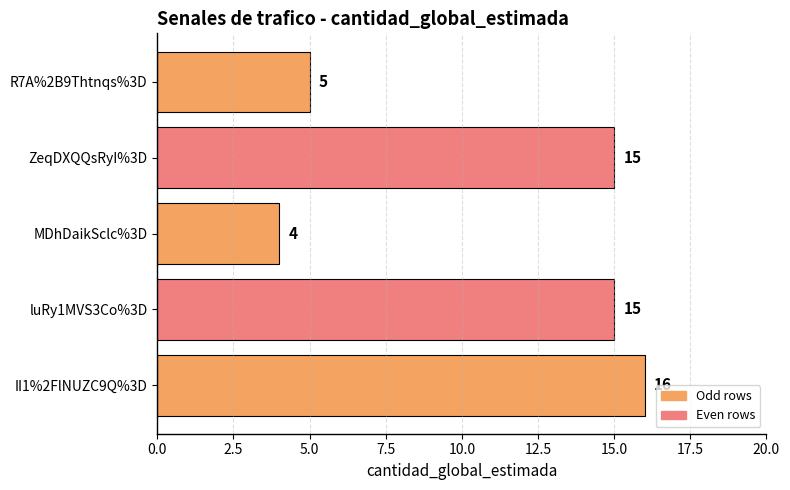

What value does the data have at II1%2FlNUZC9Q%3D?

16